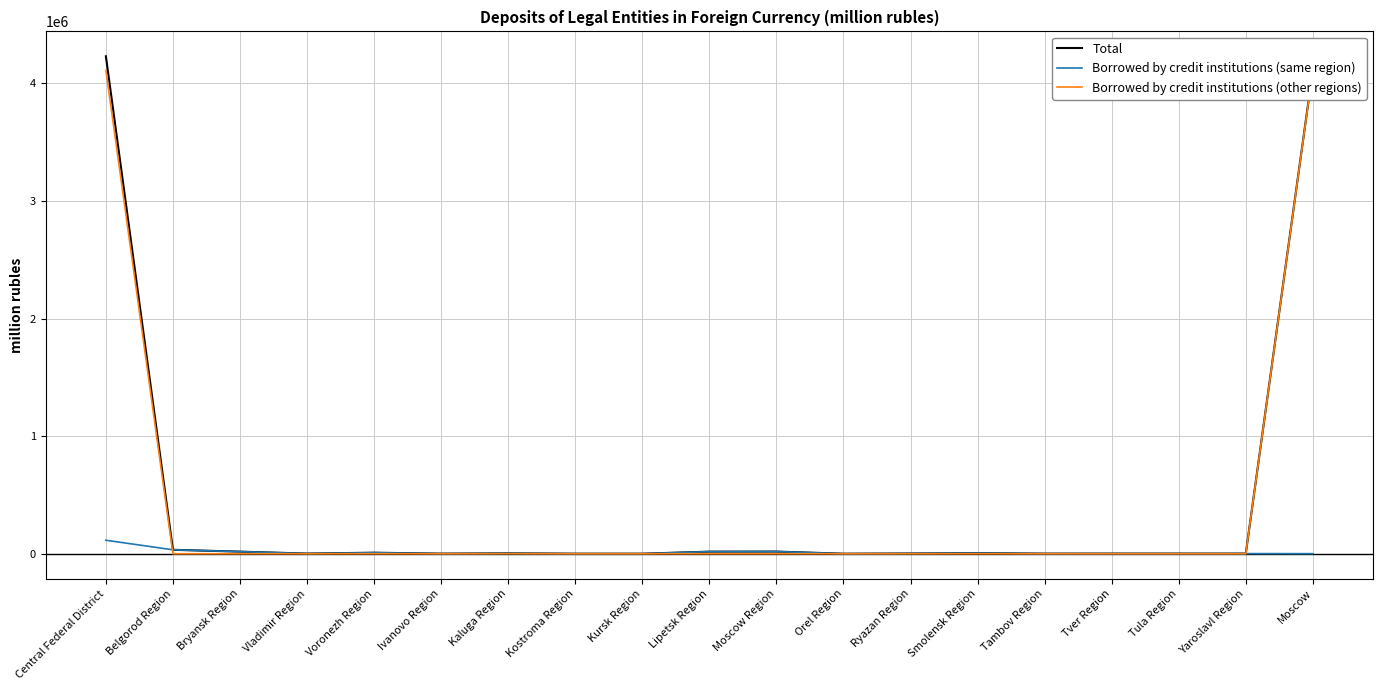

What is the highest value of the Borrowed by credit institutions (other regions) series?

4110839